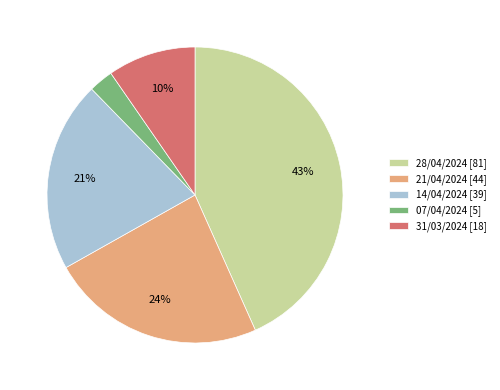

To the nearest percent, what portion does 07/04/2024 represent?

3%